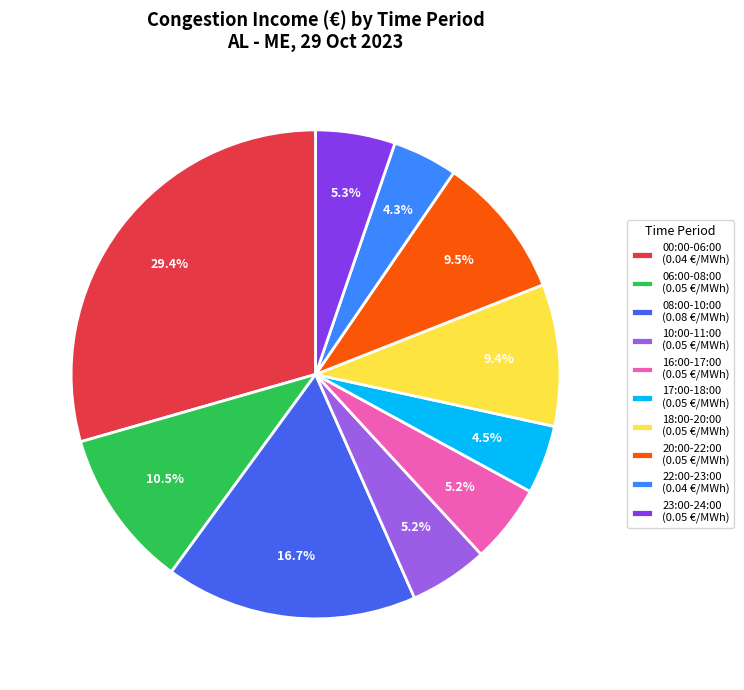

To the nearest percent, what is the difference between the largest and smallest slice percentages?

25%